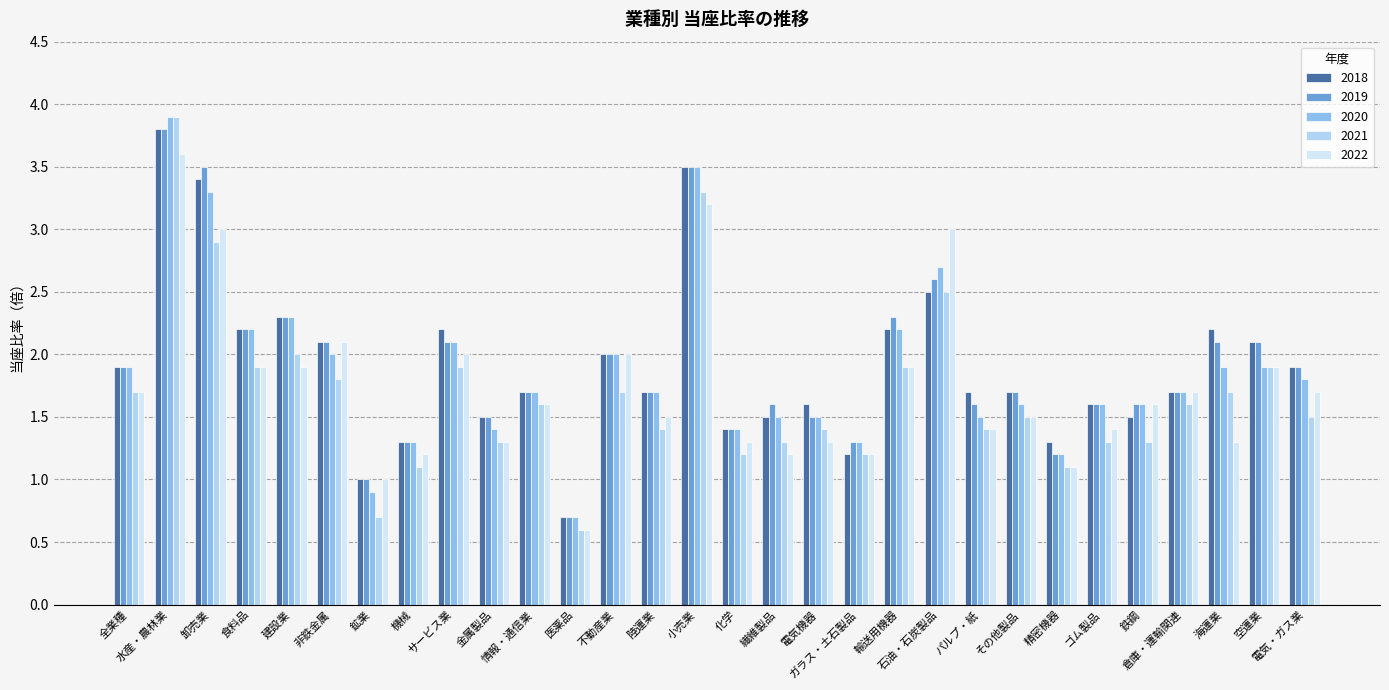

The 2020 series shows 1.5 at 電気機器. True or false?

True